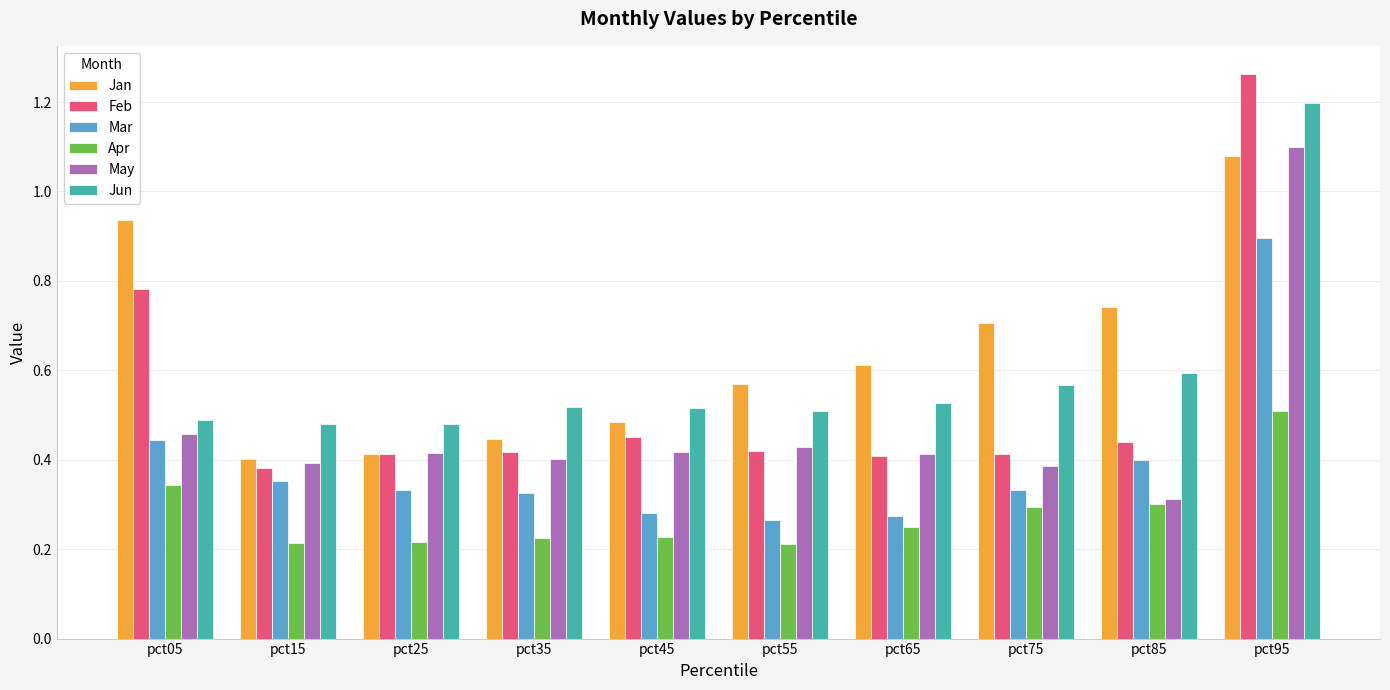

Which series changed the most between pct65 and pct95?

Feb